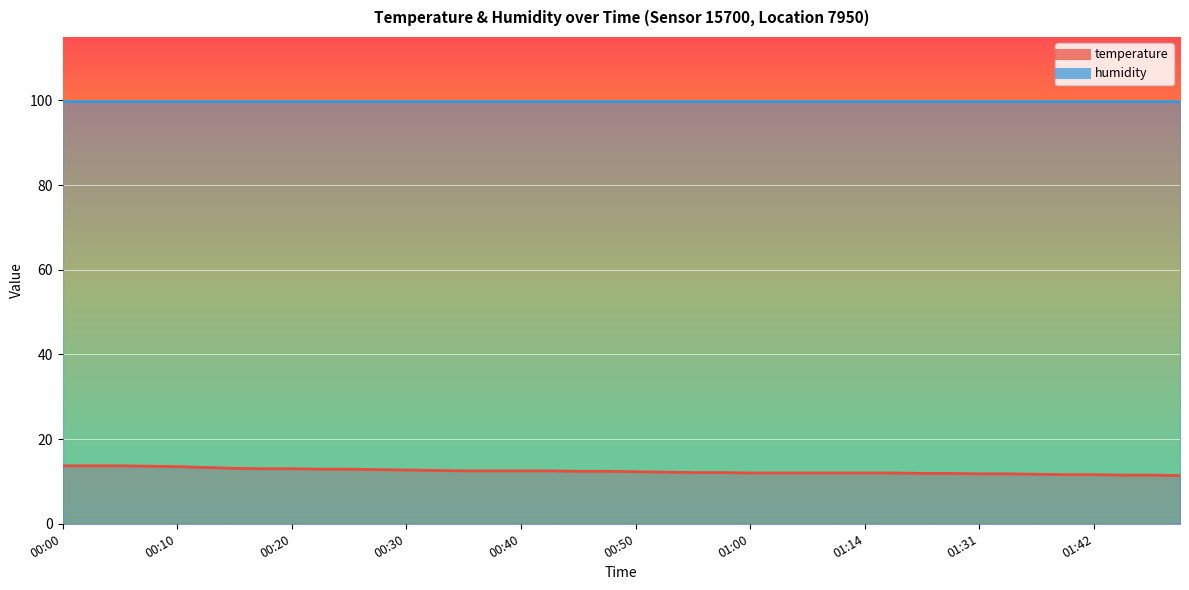

Is this an area chart (filled region under the line)?

No